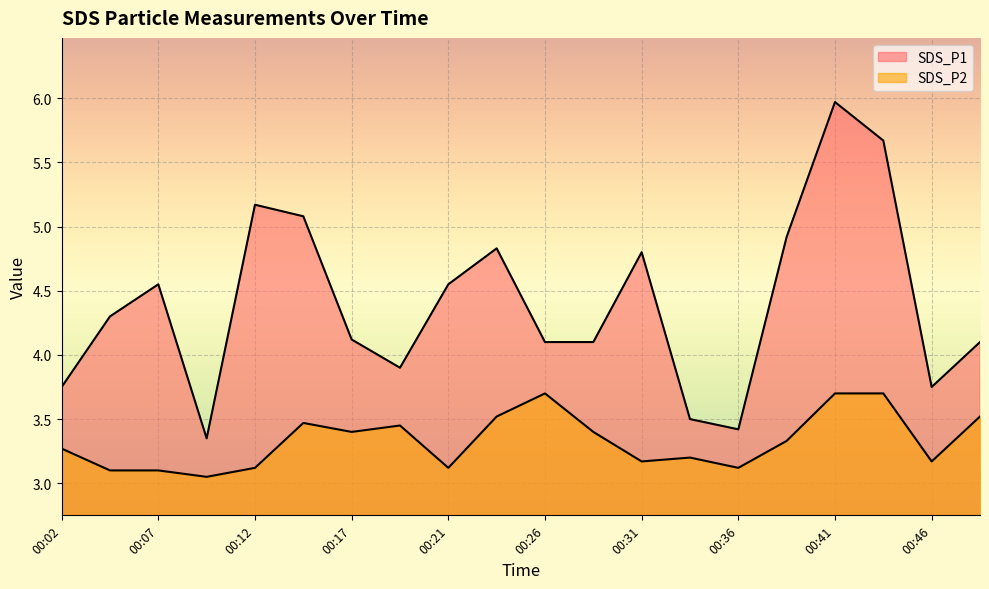

Which series has the largest total across all categories?

SDS_P1